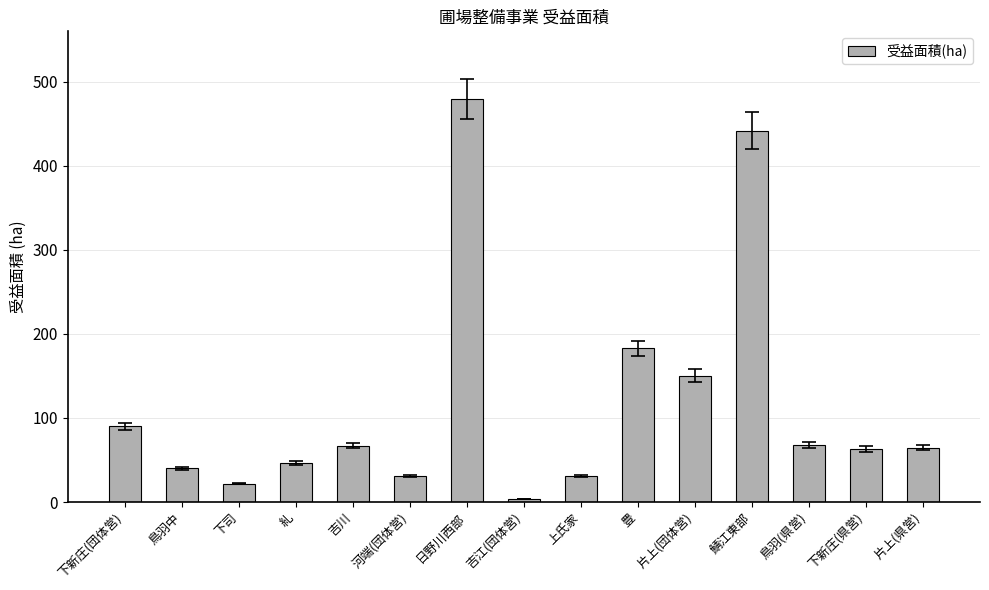

Between 鳥羽中 and 片上(団体営), which is larger?

片上(団体営)